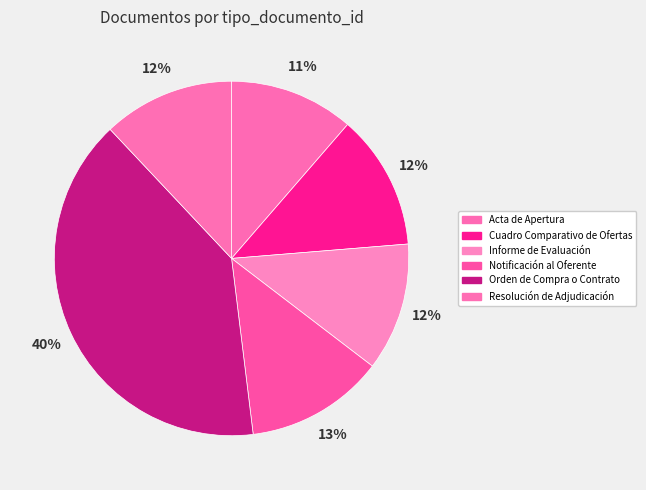

Is it true that Resolución de Adjudicación is 12% of the pie?

True